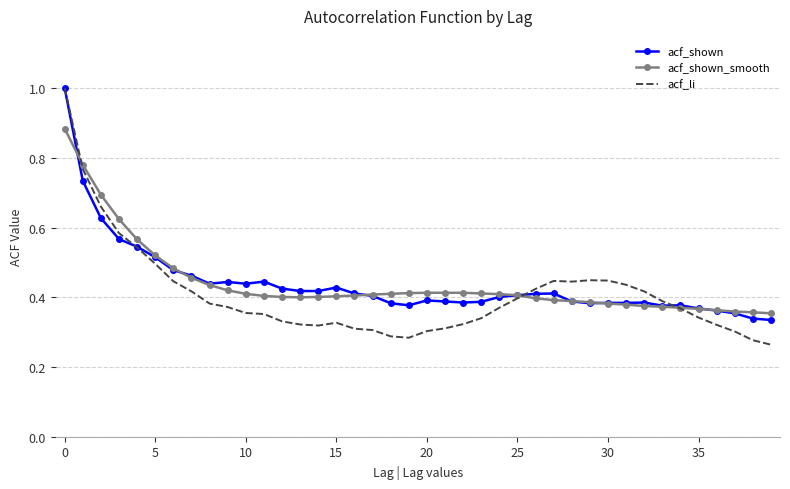

Which series has the widest spread of values?

acf_li